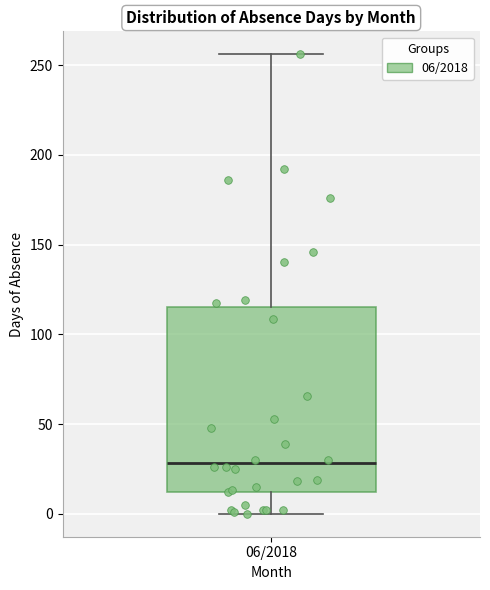

Read this box plot against the y-axis: the position of the median line, the range covered by the box, and the ends of both whiskers. The values are not printed on the chart, so give them approximately, as read against the axis.

median 30, box 10 to 115, whiskers 0 to 255